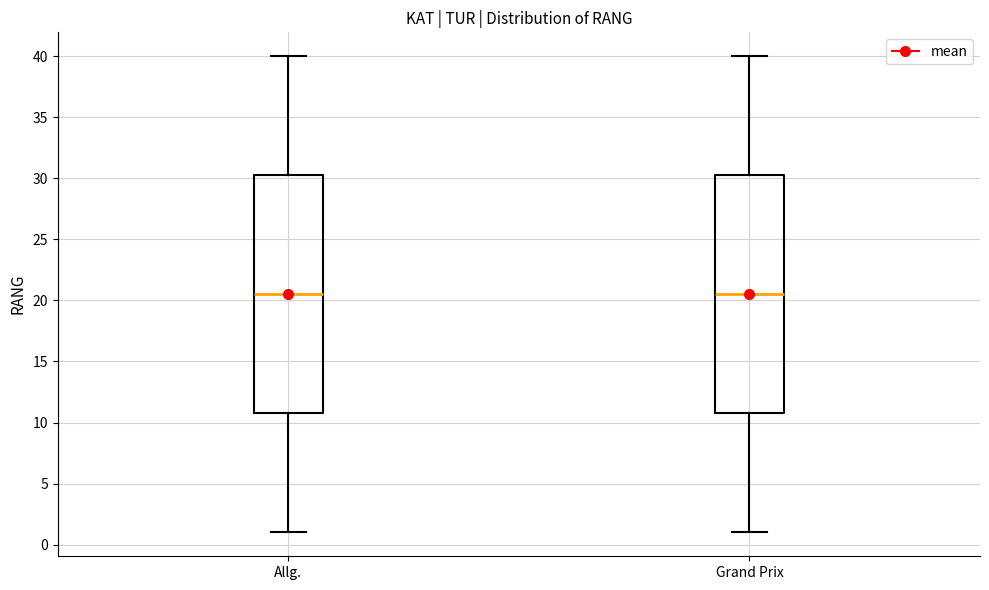

Reading left to right, transcribe this box plot: for each box, give where its median line is, the range the box spans, and where its two whiskers end, as read against the y-axis. The values are not printed on the chart, so give them approximately, as read against the axis.

Allg.: median 20.5, box 11.0 to 30.5, whiskers 1.0 to 40.0
Grand Prix: median 20.5, box 11.0 to 30.5, whiskers 1.0 to 40.0